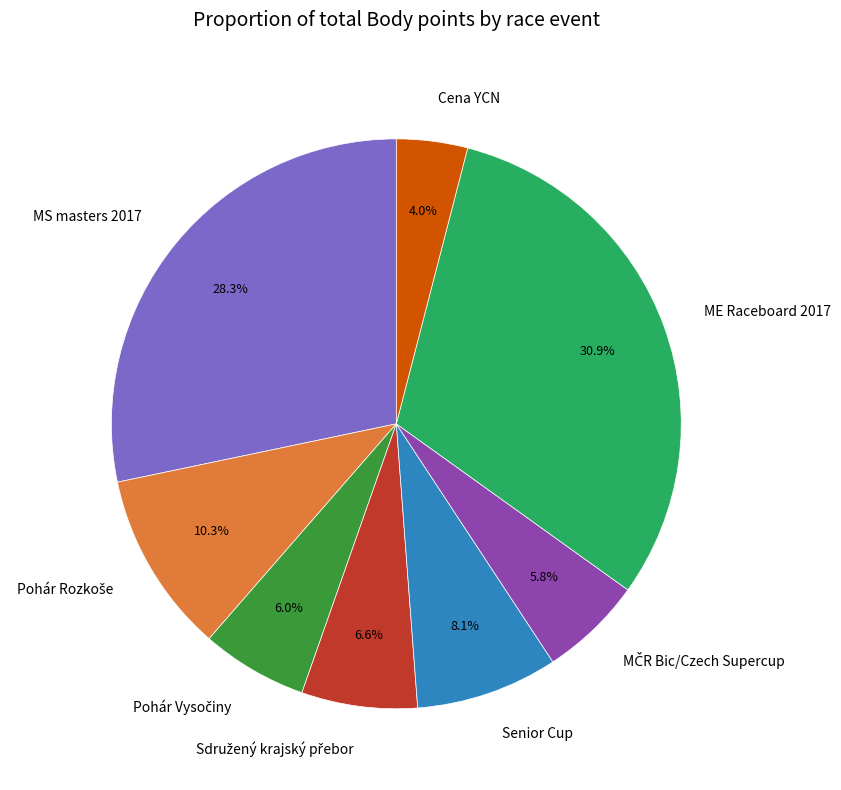

How many segments does this pie chart have?

8